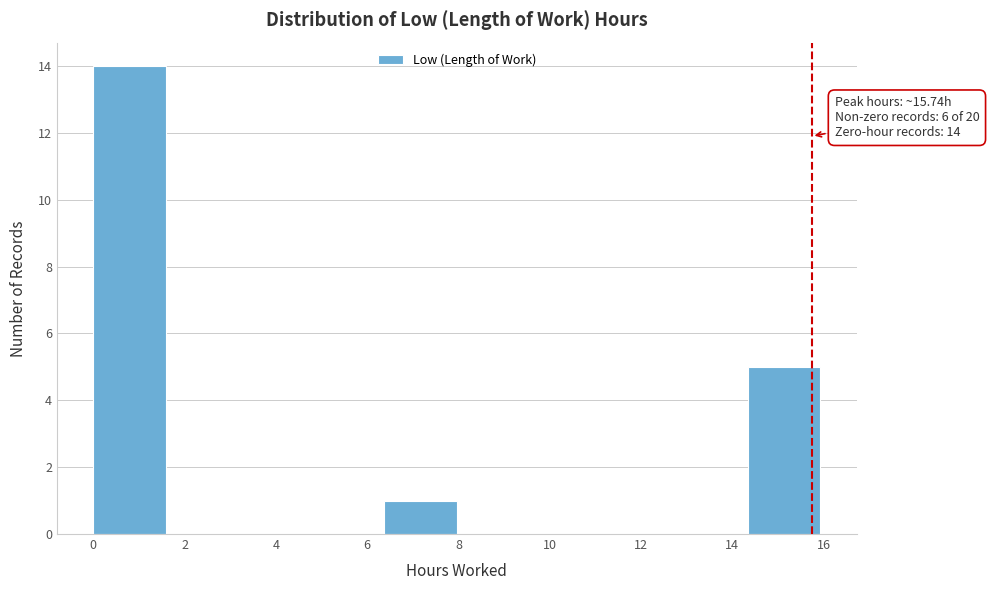

Over which range of the x-axis is the bar tallest?

0.0 to 1.6